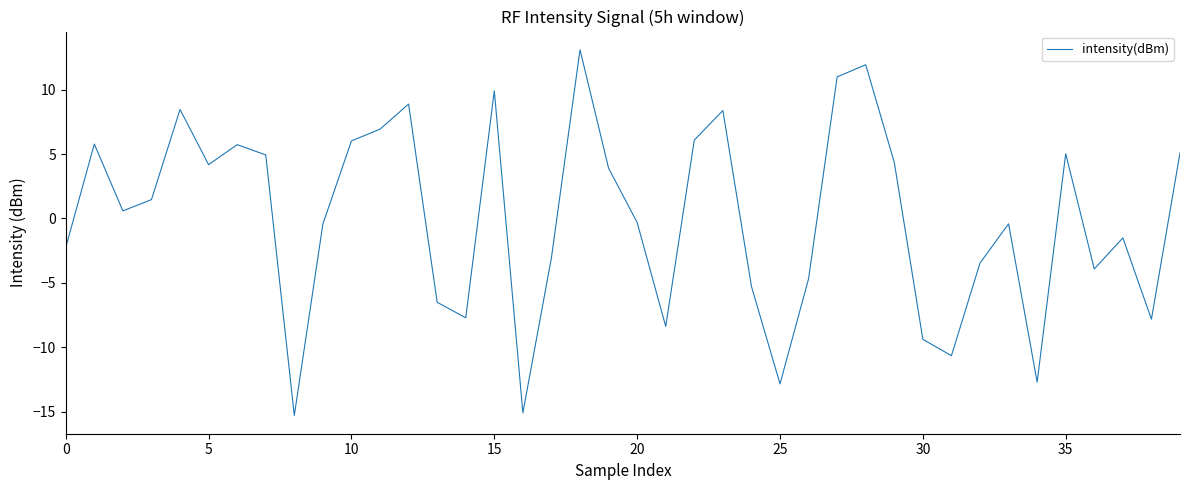

How many lines are shown in the chart?

1